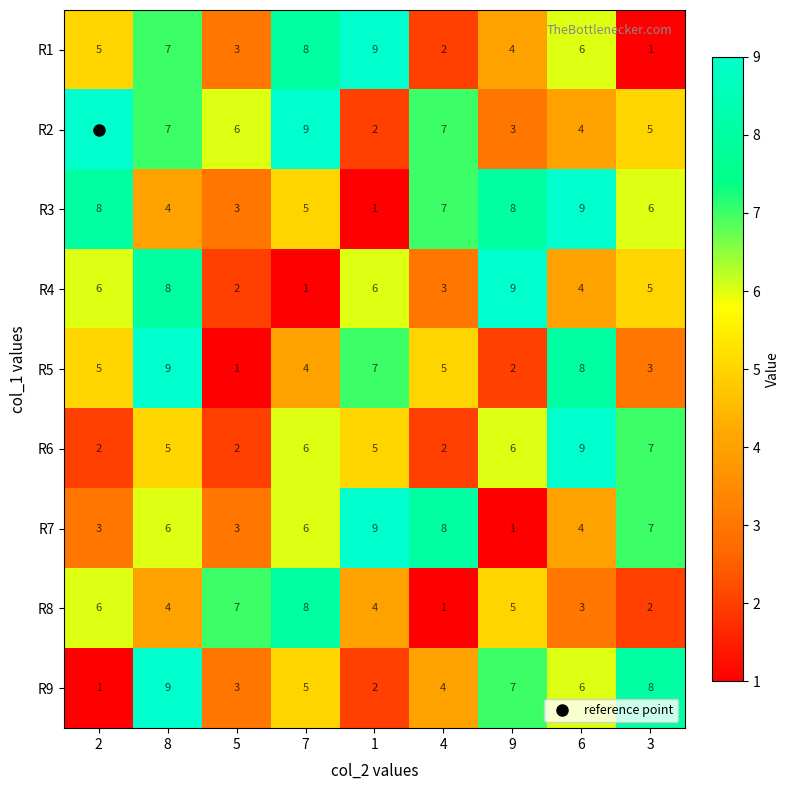

The R3 series shows 9 at 6. True or false?

True